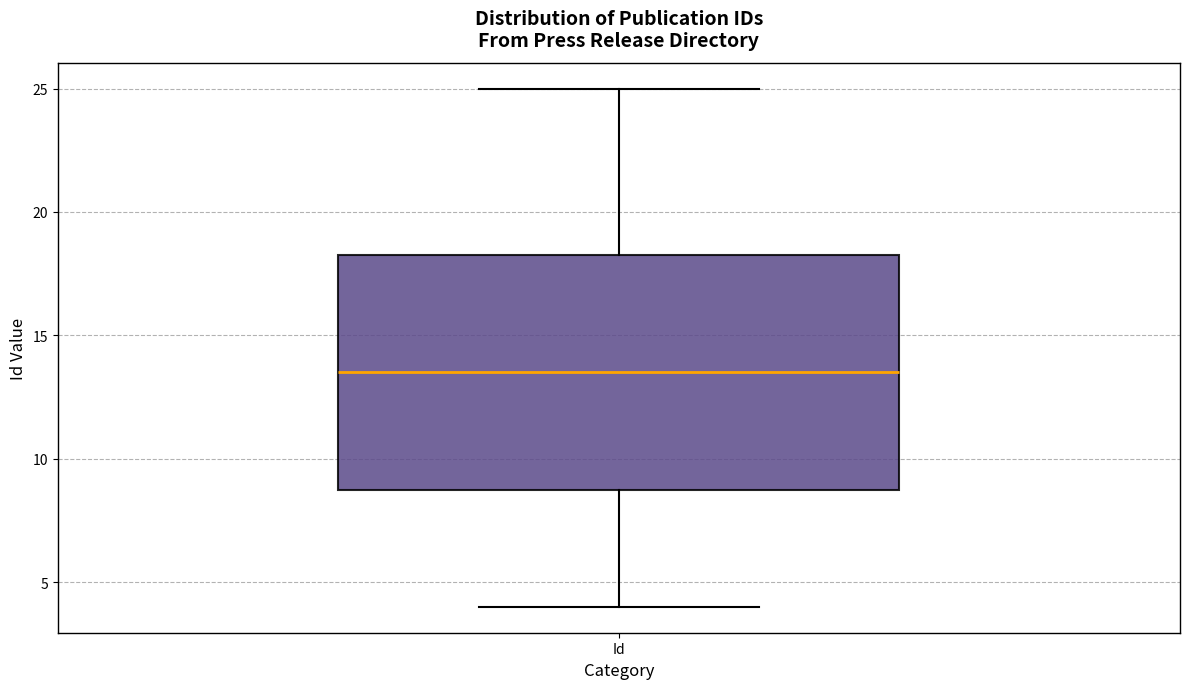

Where is the lower edge of the box for Id on the y-axis? The values are not printed on the chart, so give them approximately, as read against the axis.

9.0